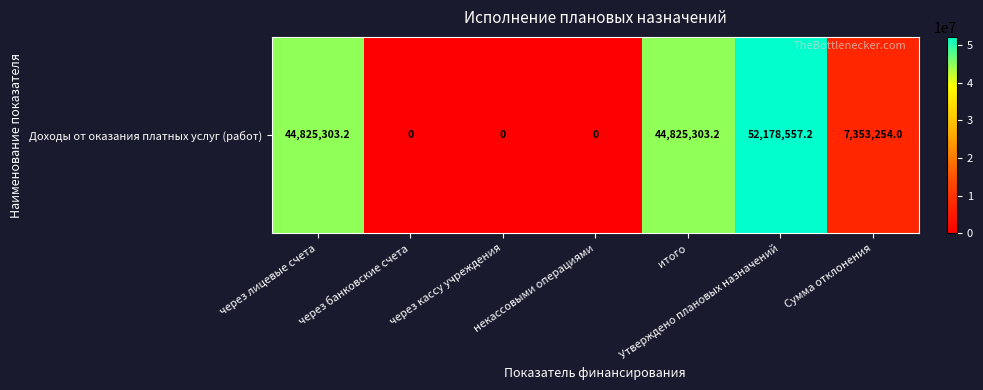

What is the change in value from некассовыми операциями to Утверждено плановых назначений?

+52178557.2